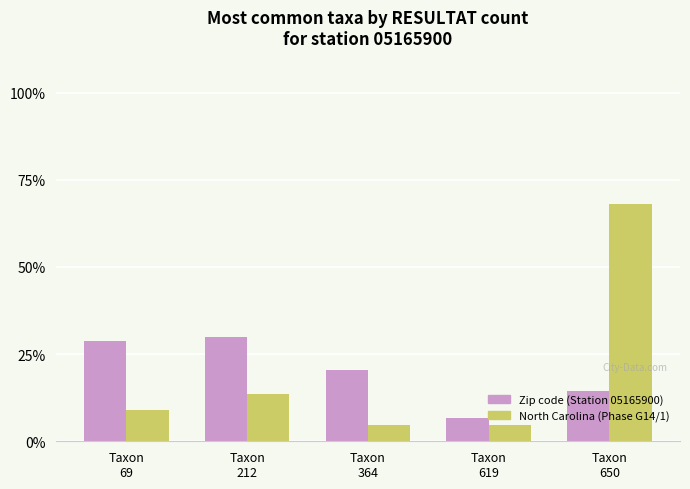

What is the sum of all North Carolina (Phase G14/1) values?

100.0